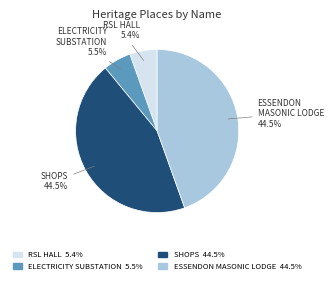

Is there any slice that represents more than half of the pie?

No